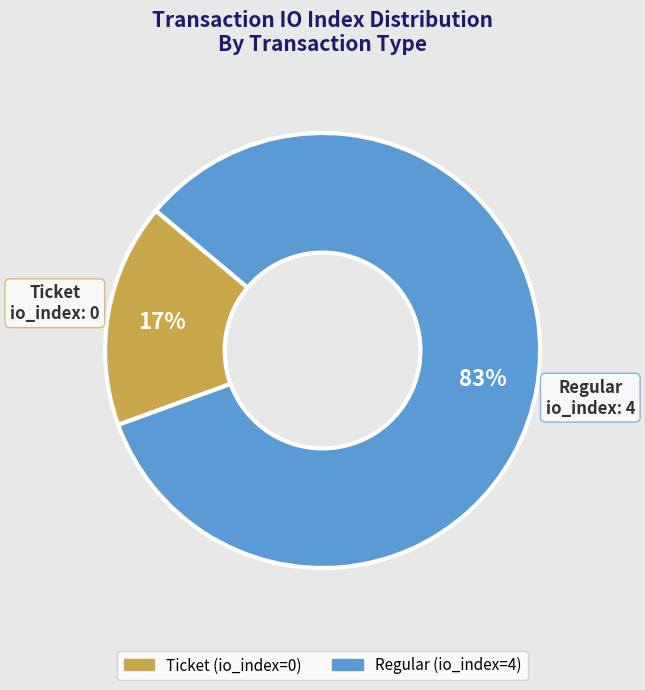

Count the number of slices in the pie.

2